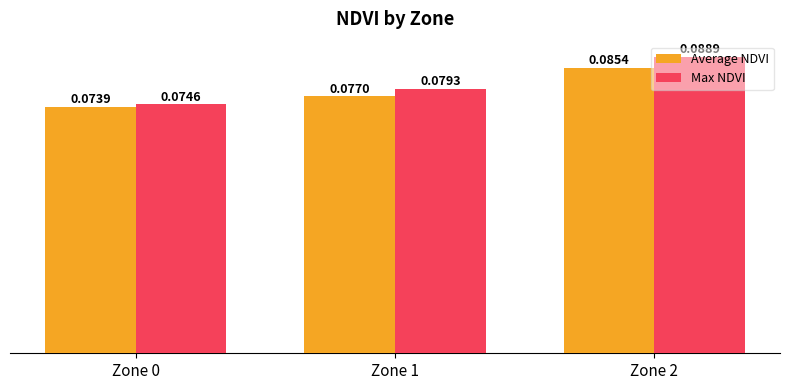

At which label is Average NDVI closest to 0?

Zone 0